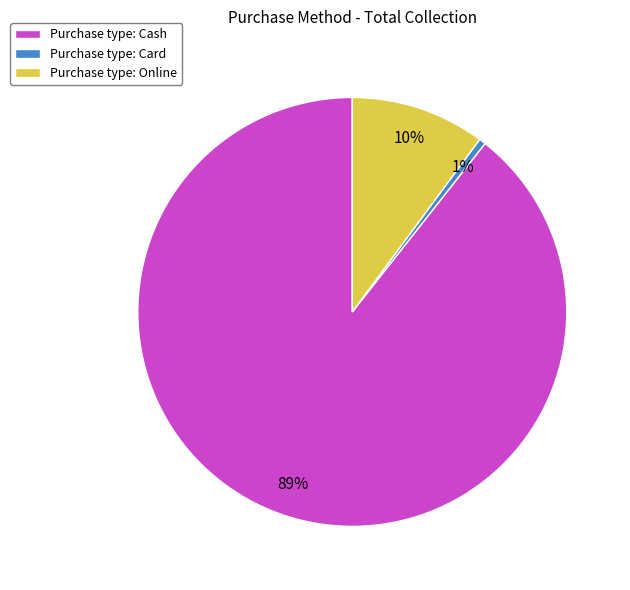

To the nearest percent, what is the average slice percentage?

33%